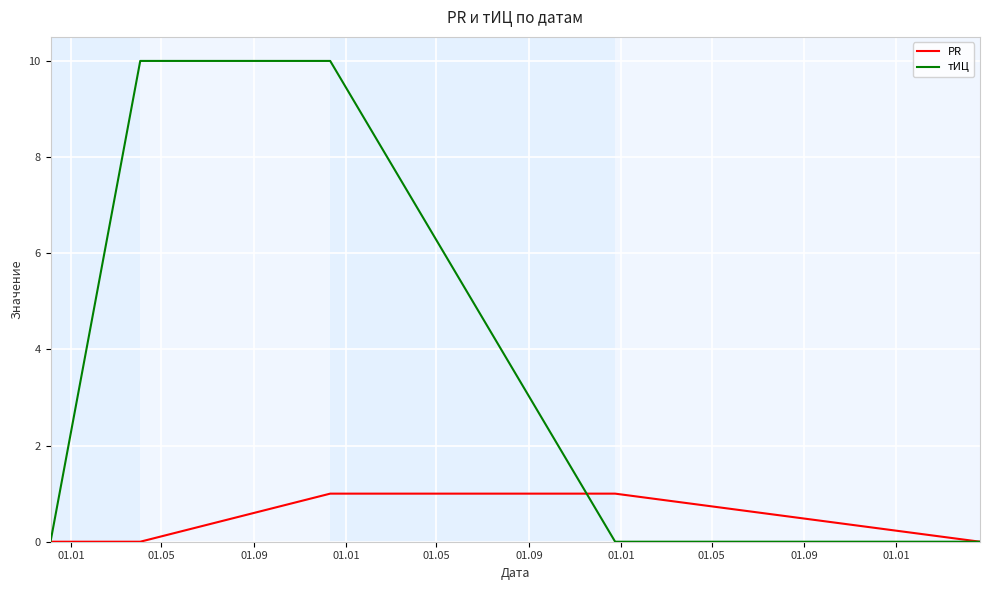

Which series has the widest spread of values?

тИЦ